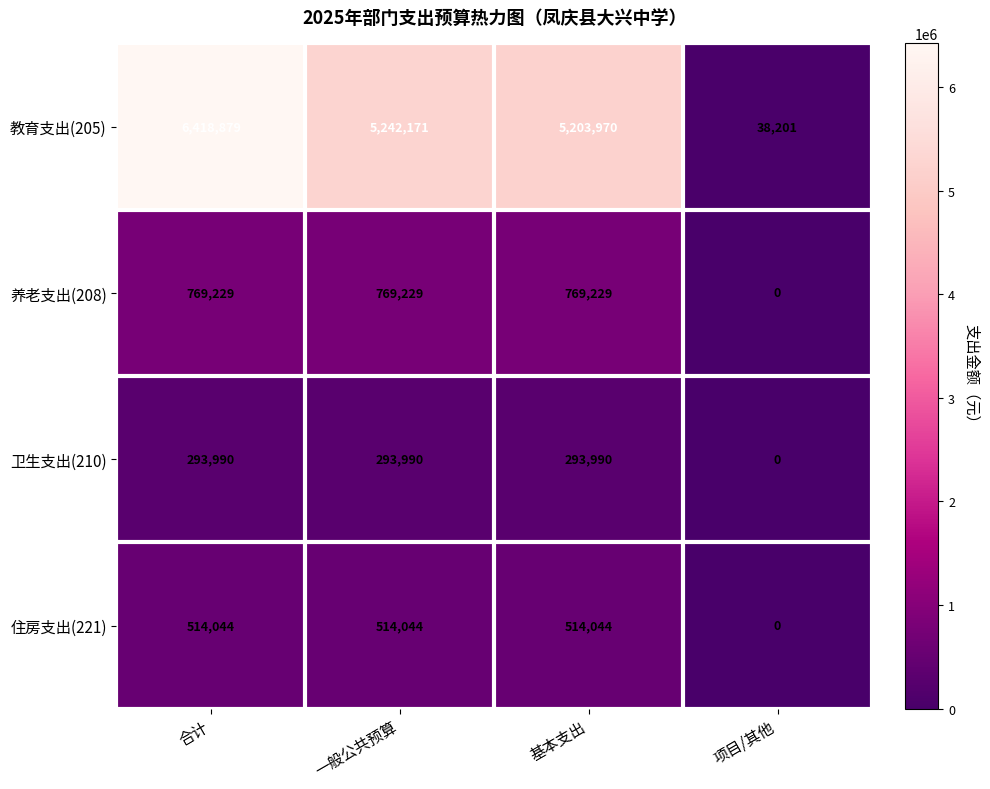

True or false: 卫生支出(210) has a value of 293990 at 基本支出.

True